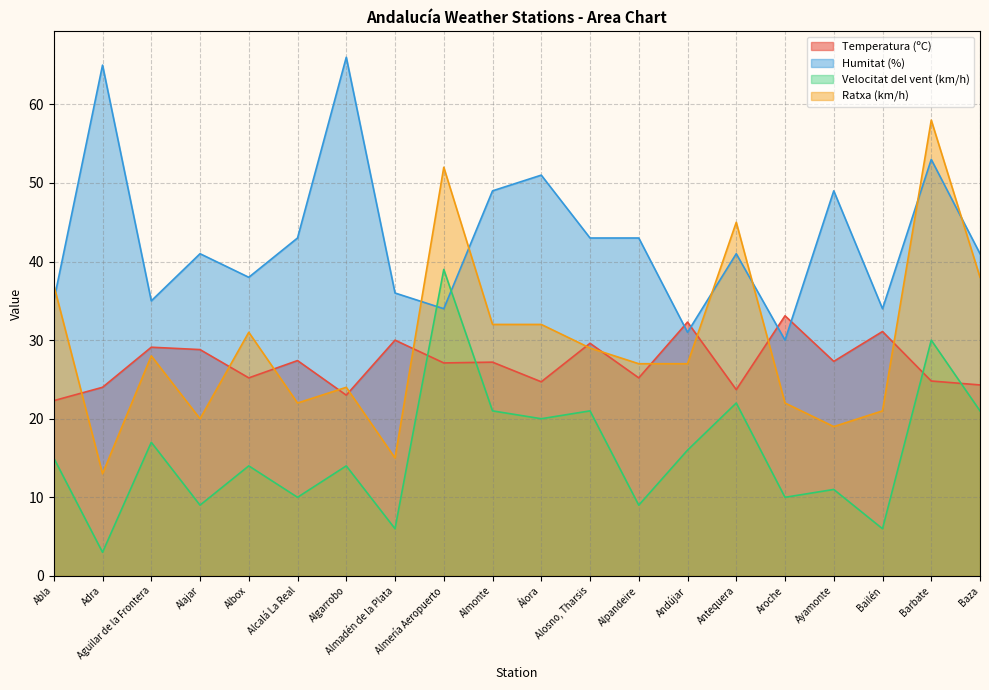

What is the sum of all Humitat (%) values?

858.0